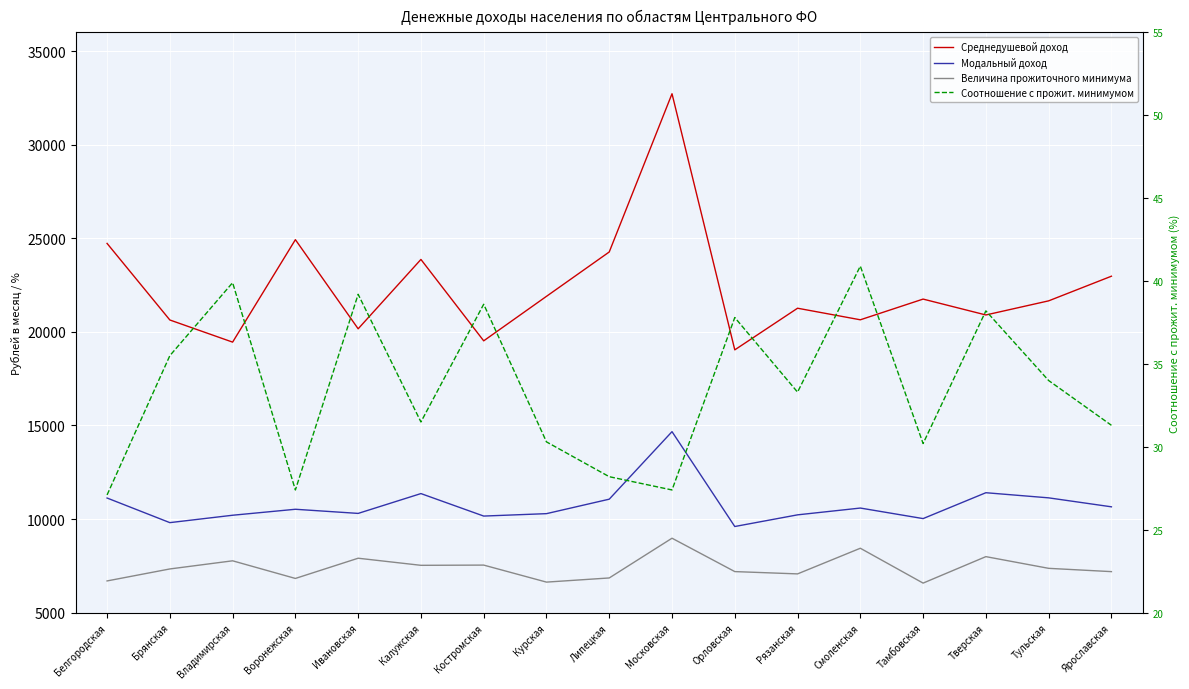

True or false: Среднедушевой доход and Модальный доход intersect in this chart.

False